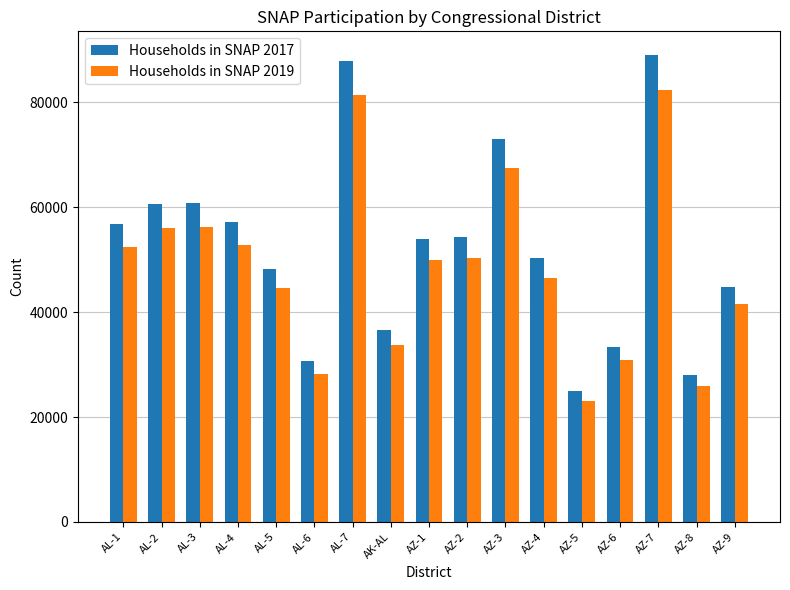

What value does the Households in SNAP 2017 series have at AL-5?

48174.6